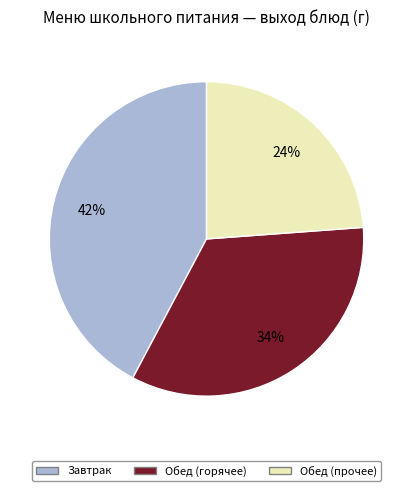

To the nearest percent, what is the difference between the largest and smallest slice percentages?

18%